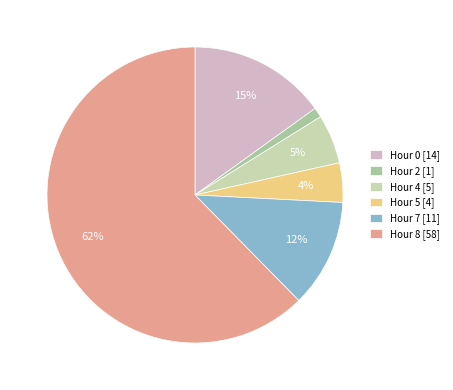

Which category has the smallest portion of the pie?

Hour 2